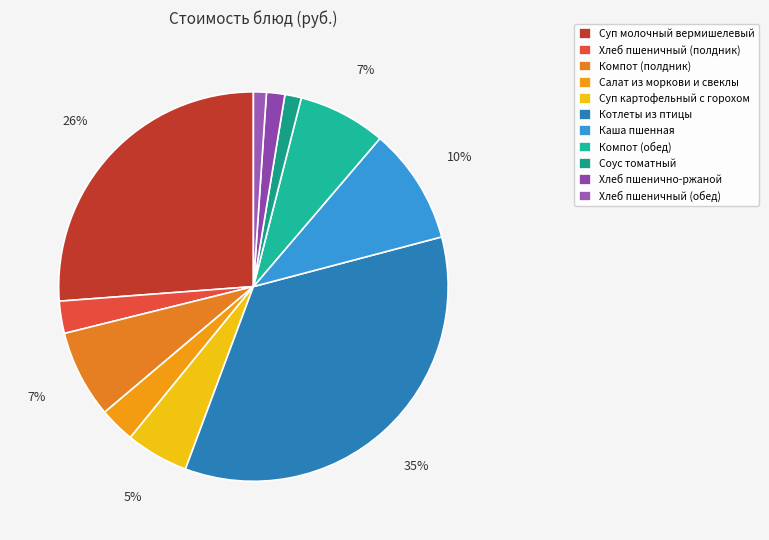

Do Хлеб пшенично-ржаной and Соус томатный together represent more than half of the pie?

No